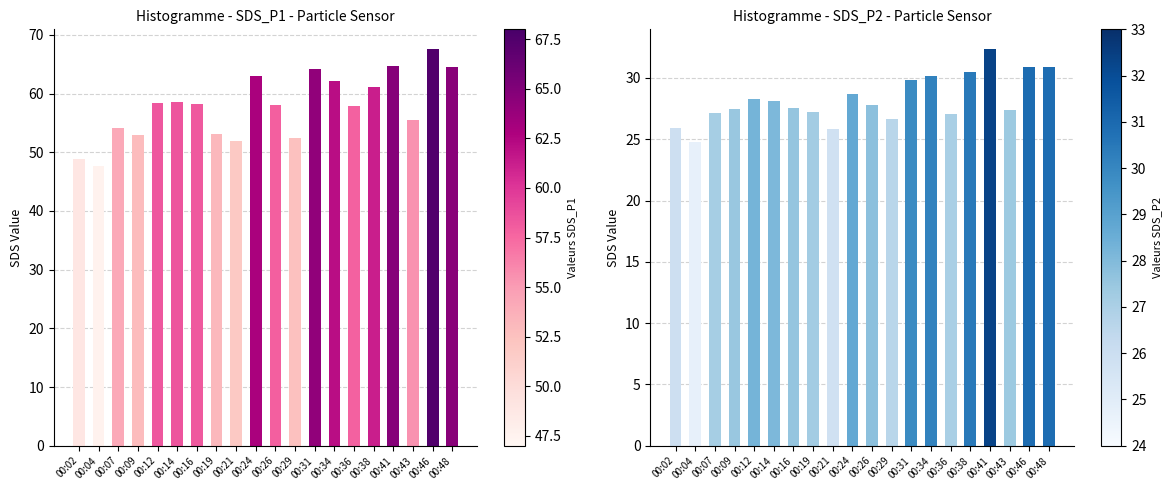

What is the difference between the second highest and second lowest values in the SDS_P2 series?

5.1